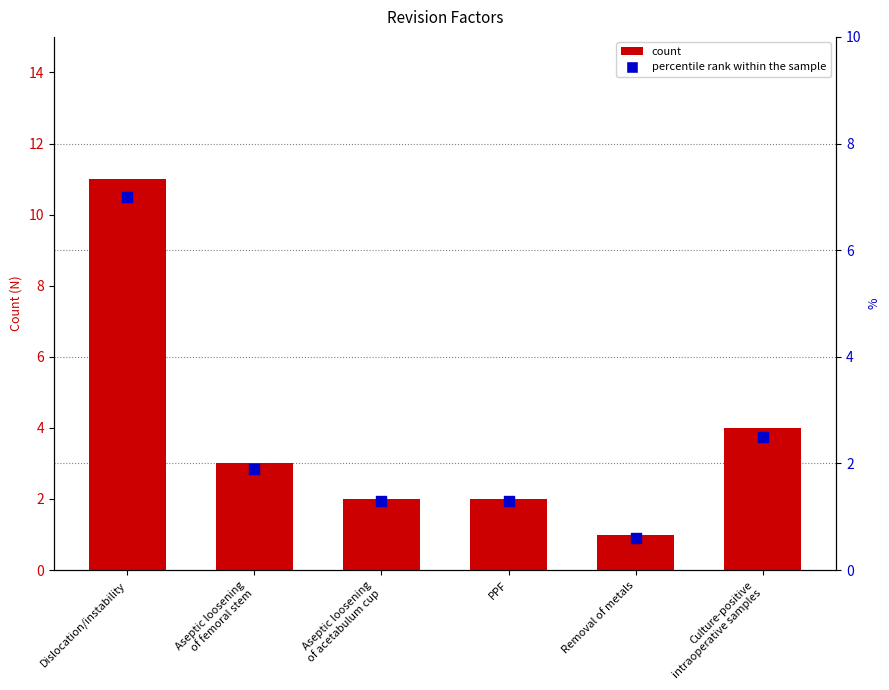

At how many categories does at least one series exceed 8?

1